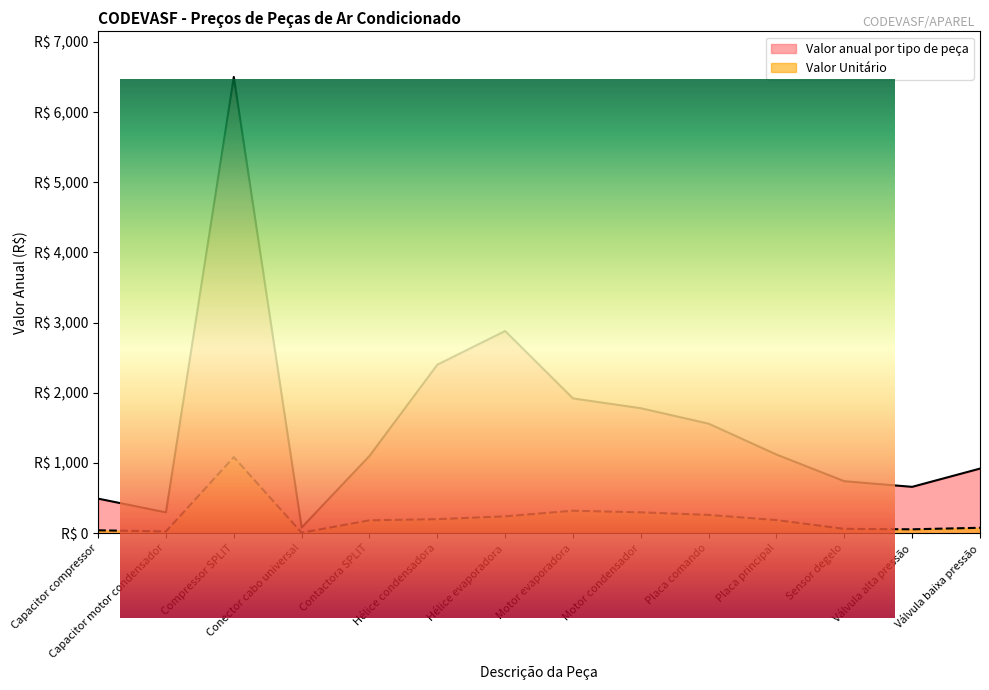

Where does the Valor anual por tipo de peça series first go above 1120?

Compressor SPLIT